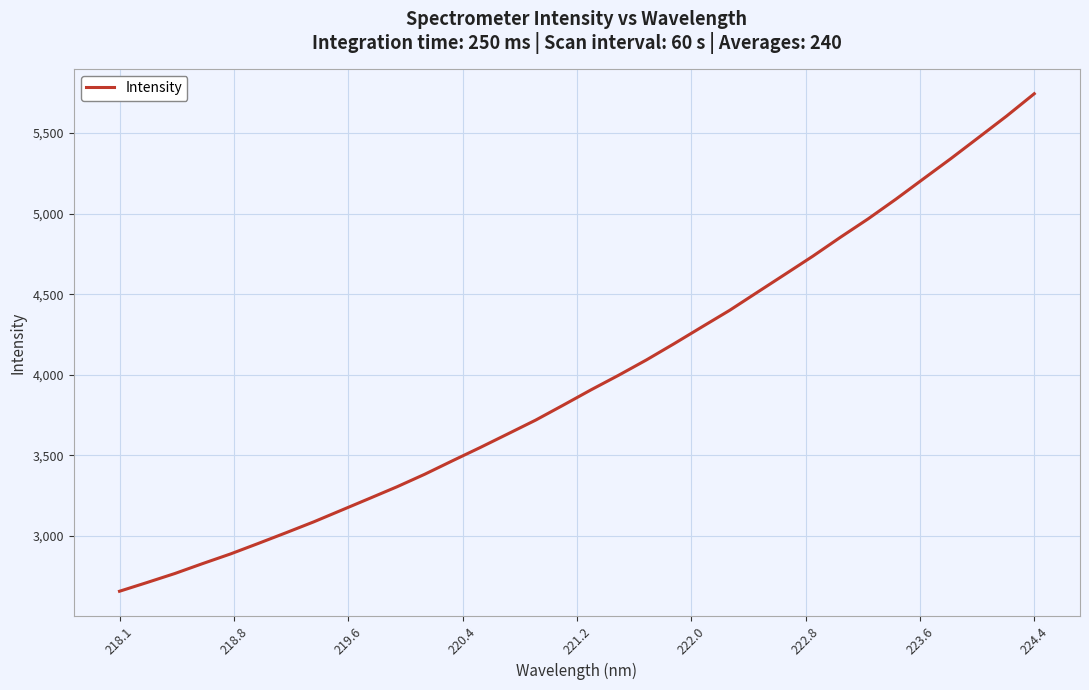

What is the maximum value shown in the chart?

5743.4